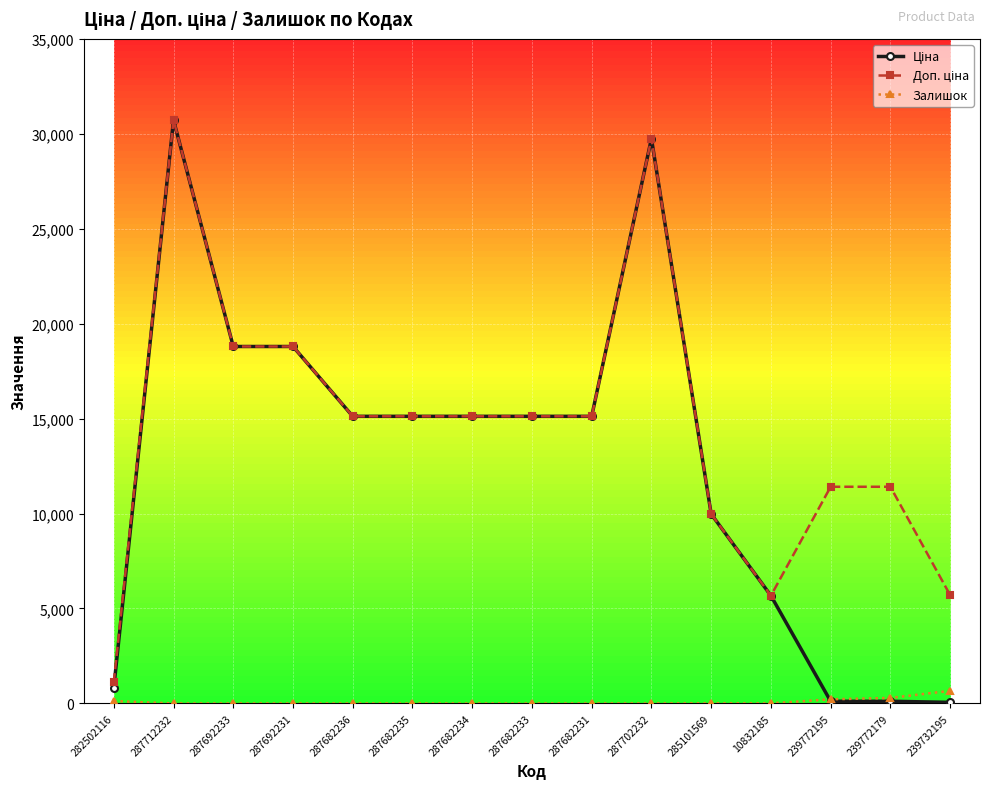

The Залишок series shows 0.0 at 287692233. True or false?

True